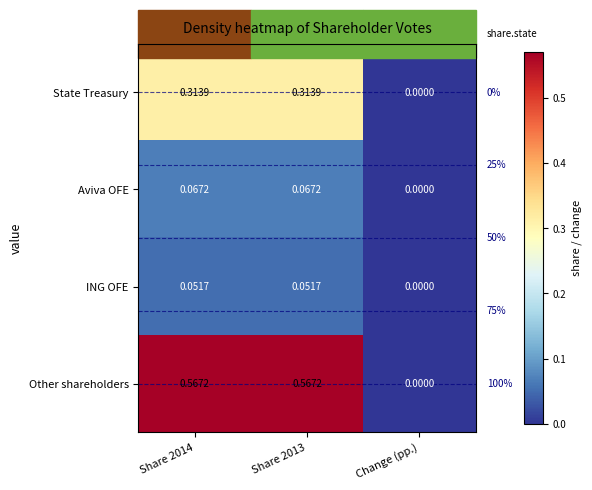

At Share 2014, list the series in order from largest to smallest.

Other shareholders, State Treasury, Aviva OFE, ING OFE